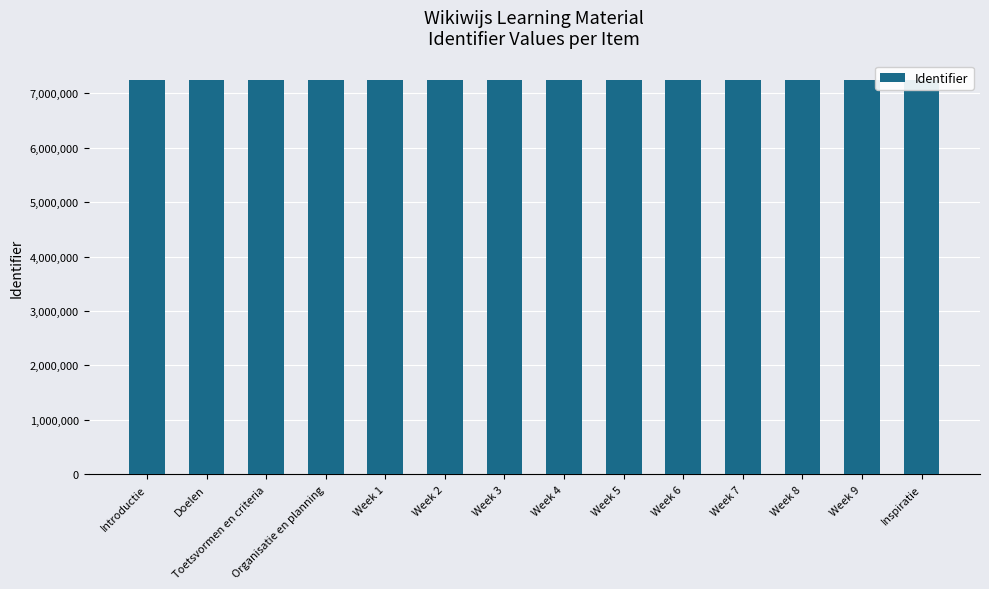

Does the chart contain any negative values?

No